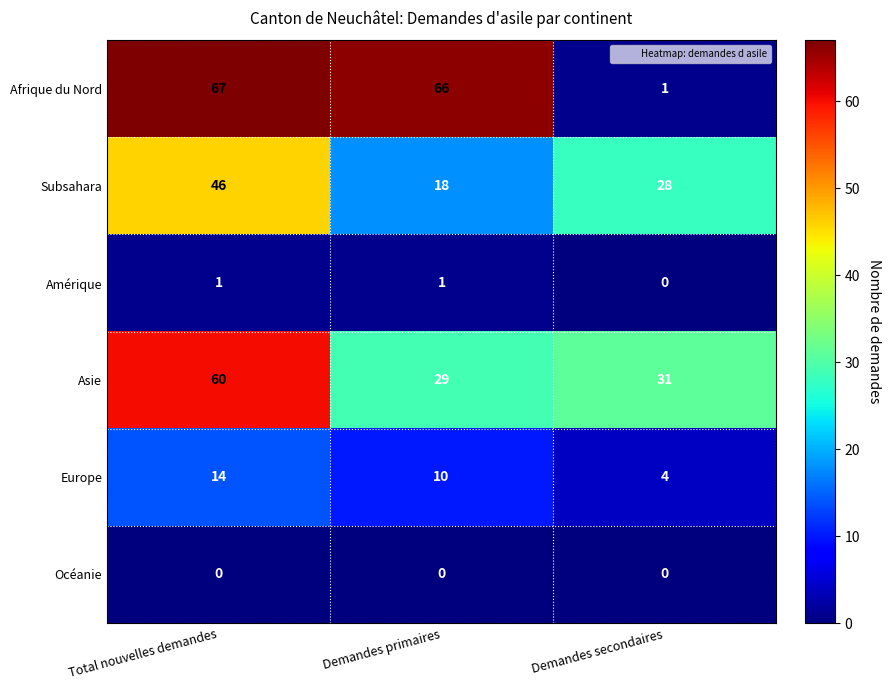

Where does the Subsahara series first go above 28?

Total nouvelles demandes